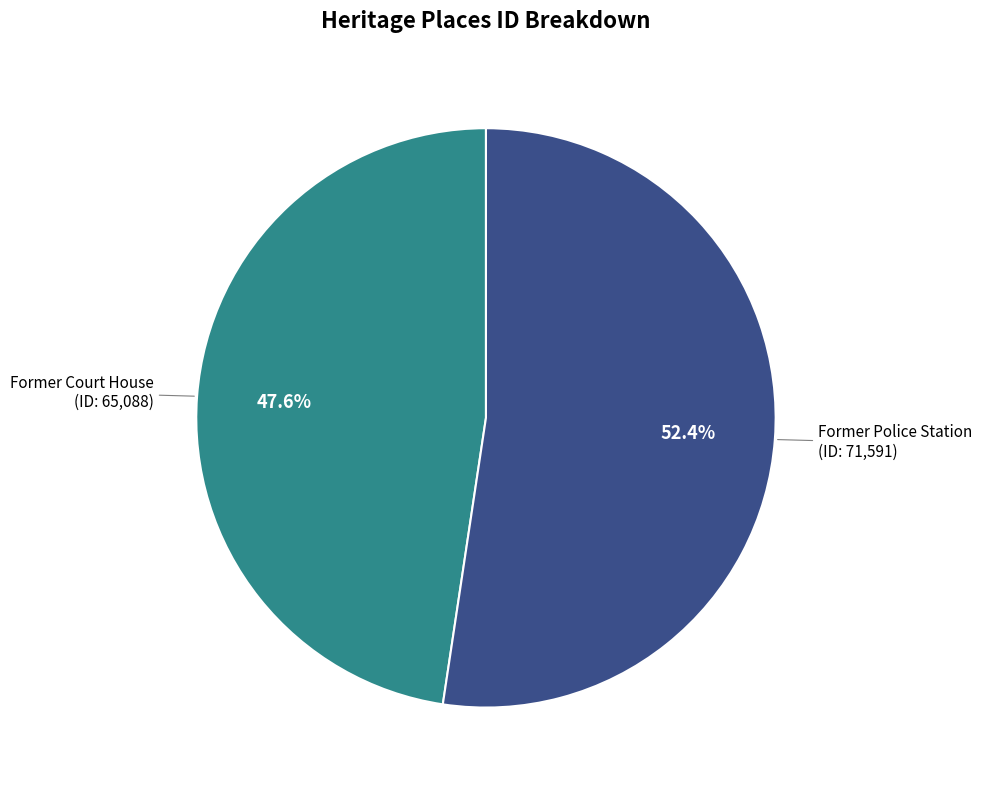

Is there any slice that represents more than half of the pie?

Yes